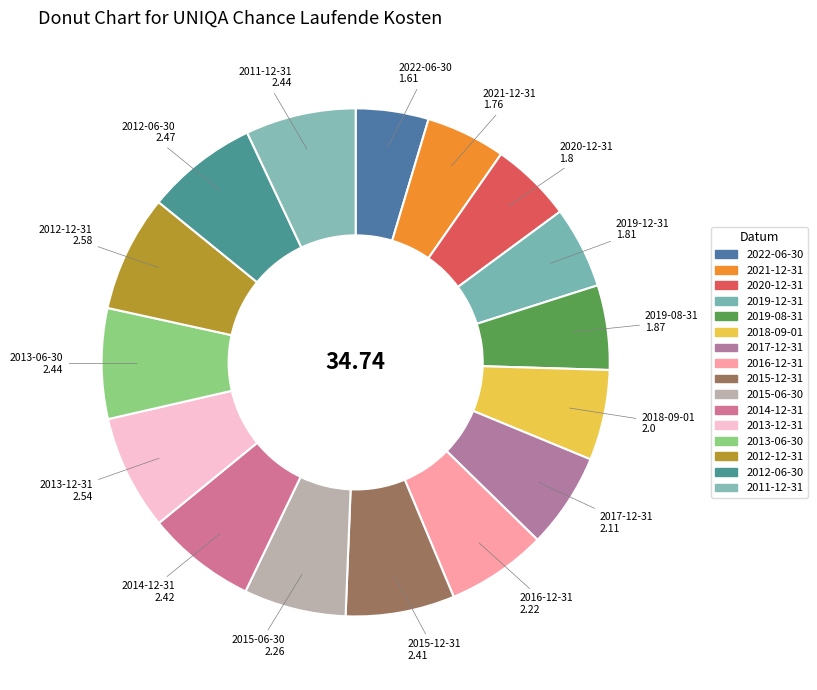

How many slices are in this pie chart?

16